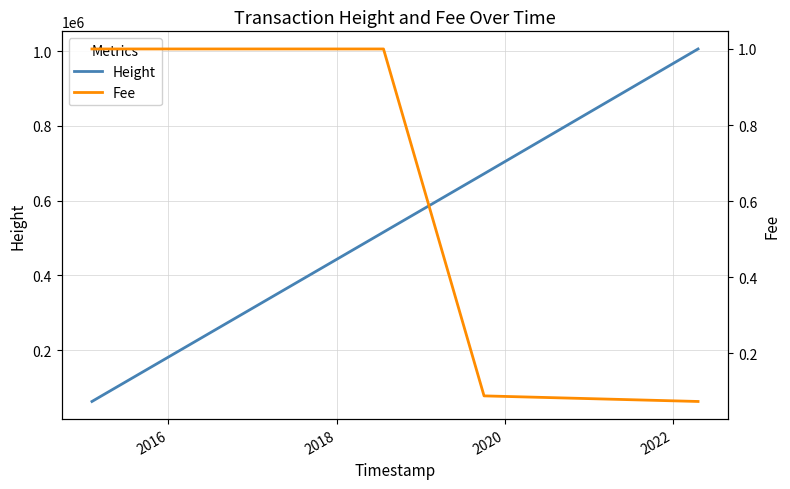

List the series in order of their overall mean, highest first.

Height, Fee